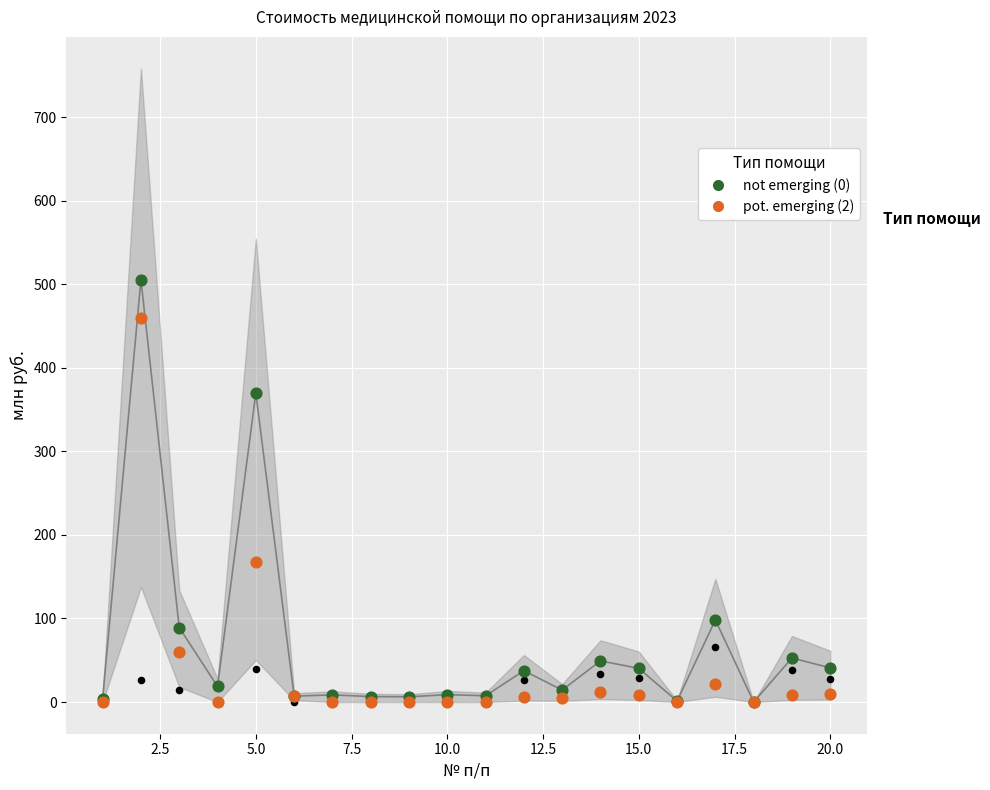

Which series reaches the maximum Y coordinate?

not emerging (0)